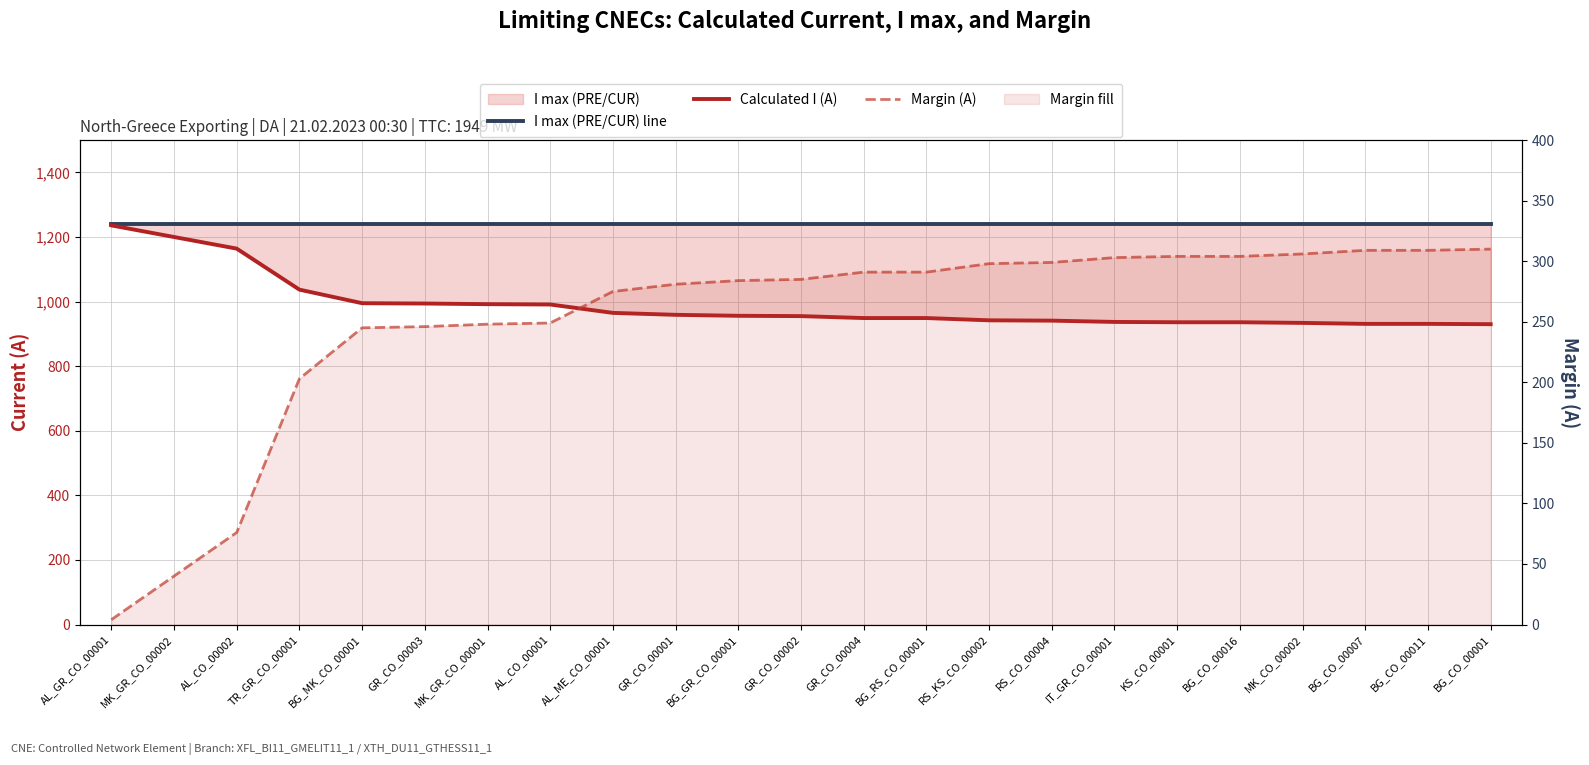

What is the difference between the highest and lowest values at MK_CO_00002?

934